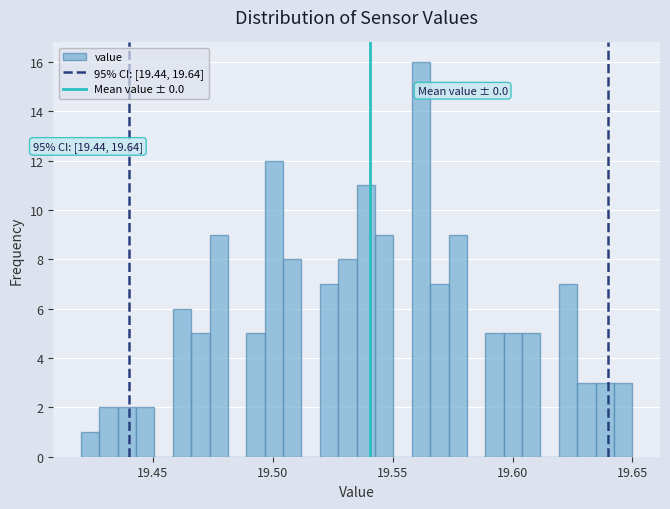

Around what value on the x-axis is the tallest bar? Give the approximate position of its centre, as read against the axis.

19.560